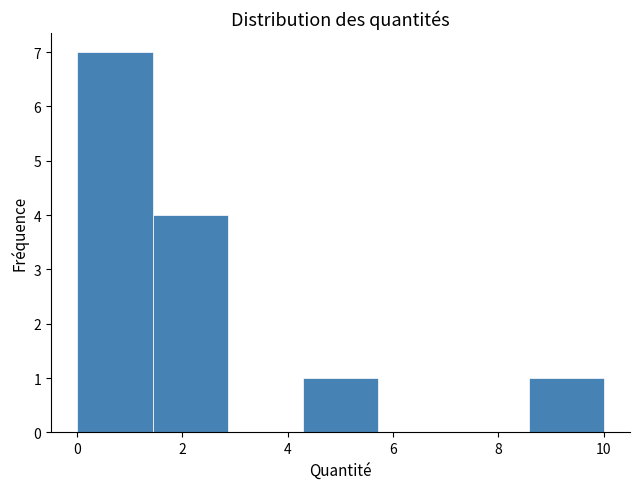

Over which range of the x-axis is the bar tallest?

0.0 to 1.4